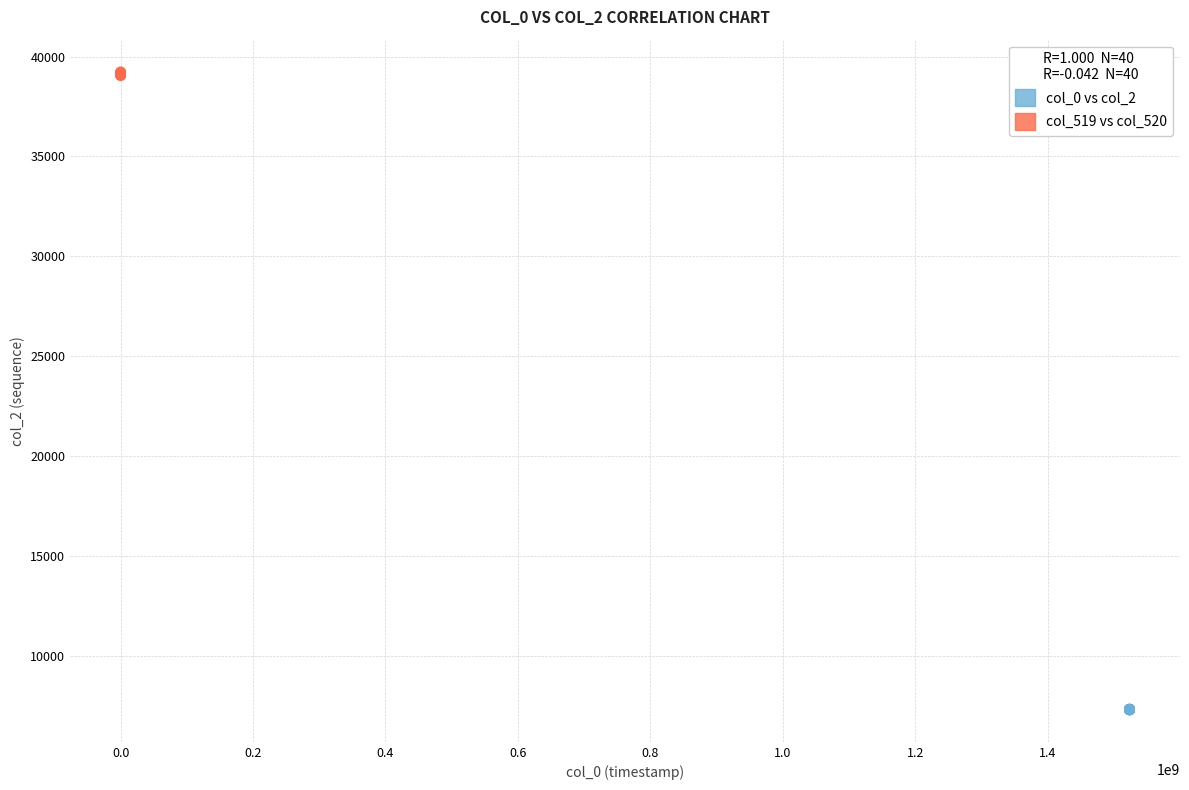

Which series contains the lowest Y value?

col_0 vs col_2